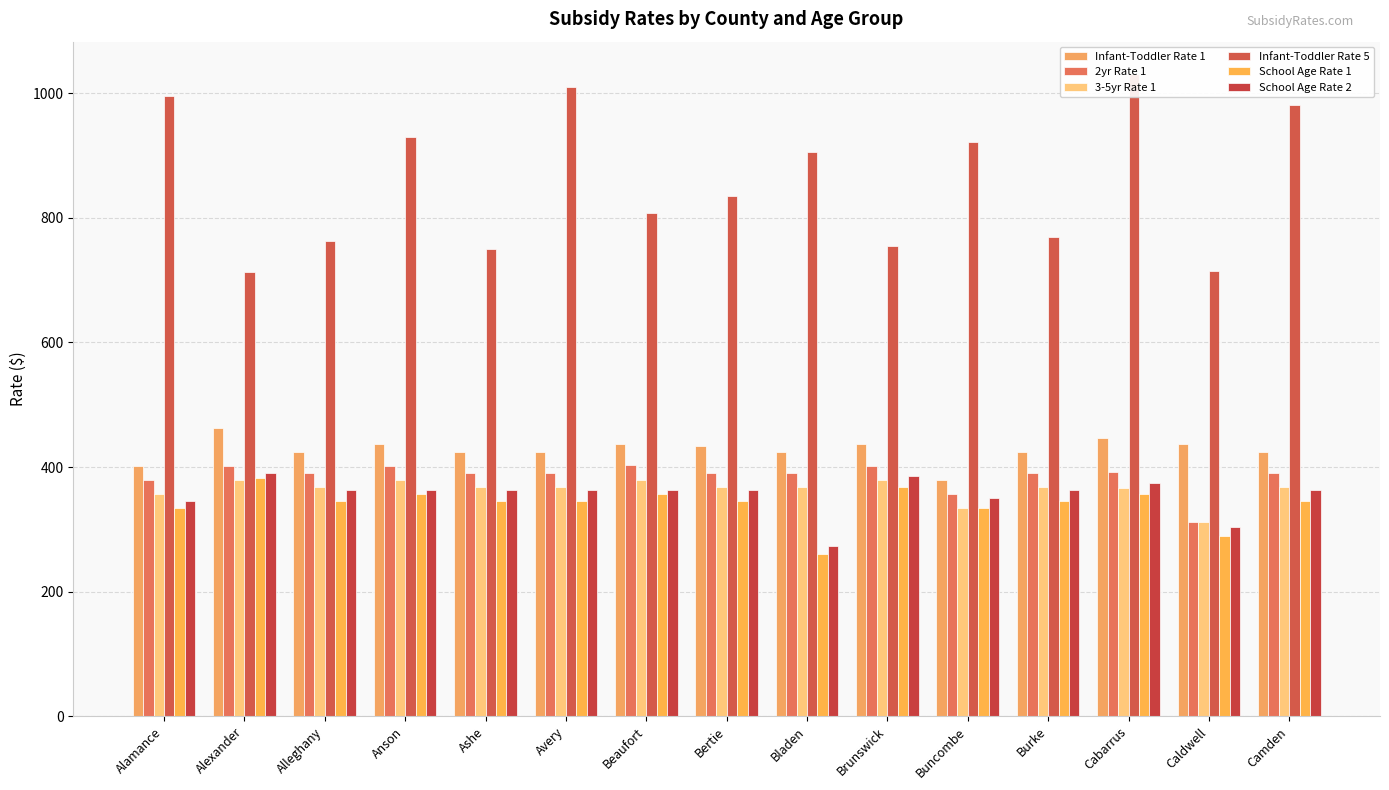

Between Alamance and Avery, which series saw the biggest shift?

Infant-Toddler Rate 1